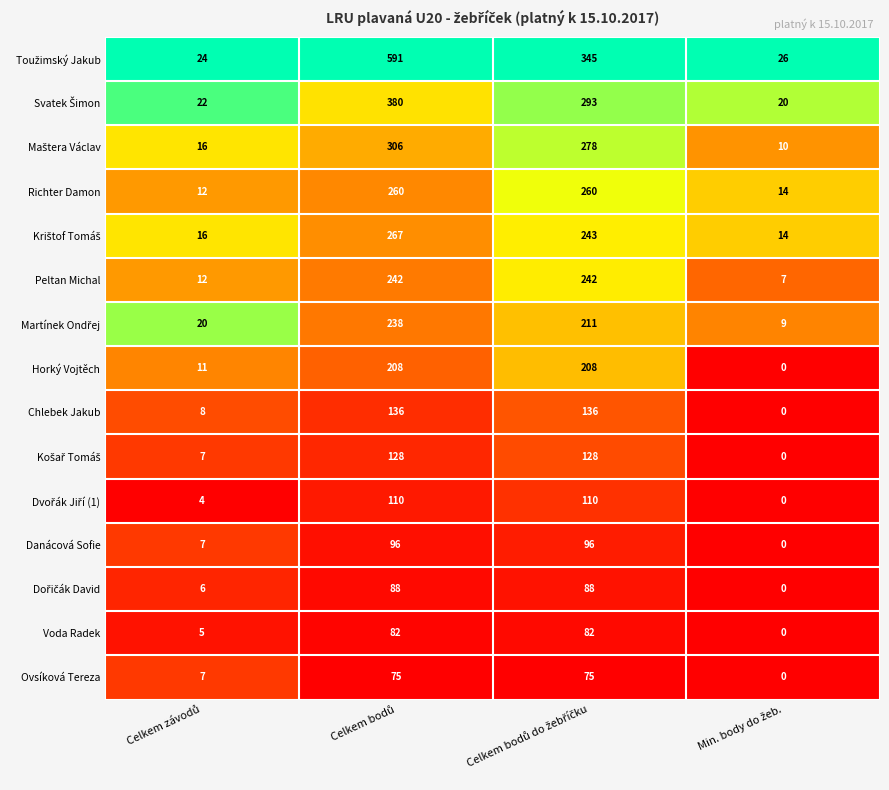

What is the difference between the second highest and minimum values in the Danácová Sofie series?

96